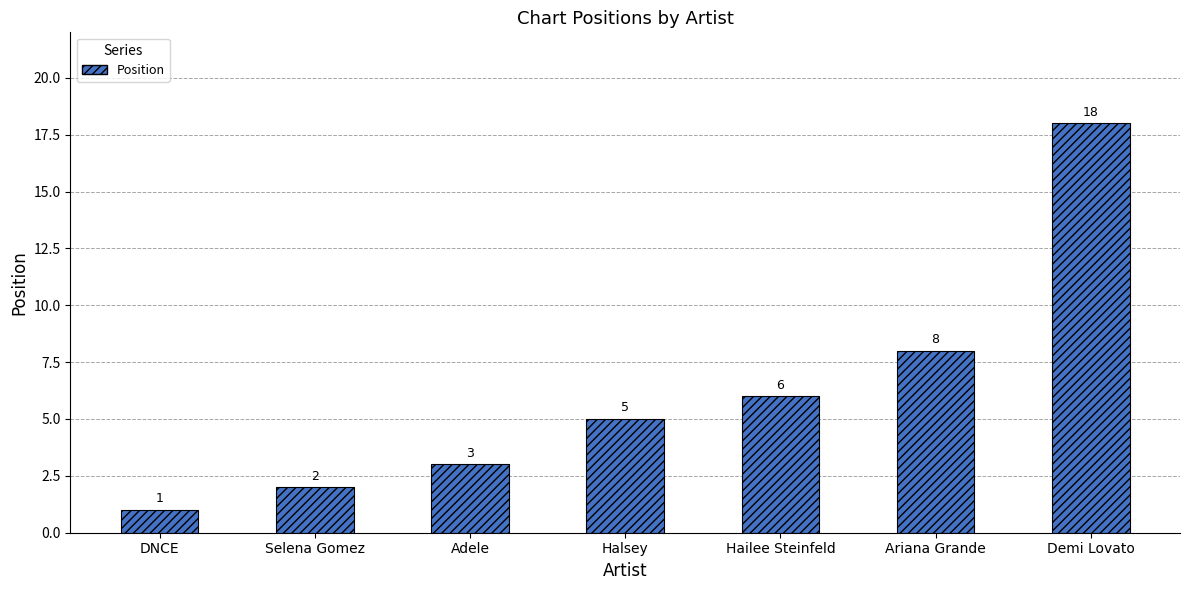

Where is the data nearest to the value 9?

Ariana Grande